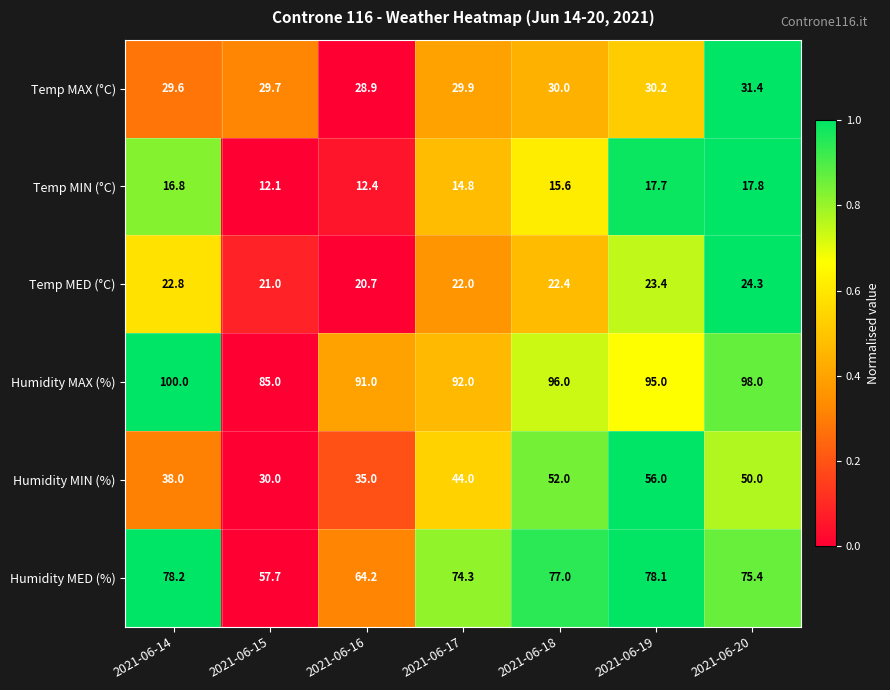

Which series has the largest total across all categories?

Humidity MAX (%)